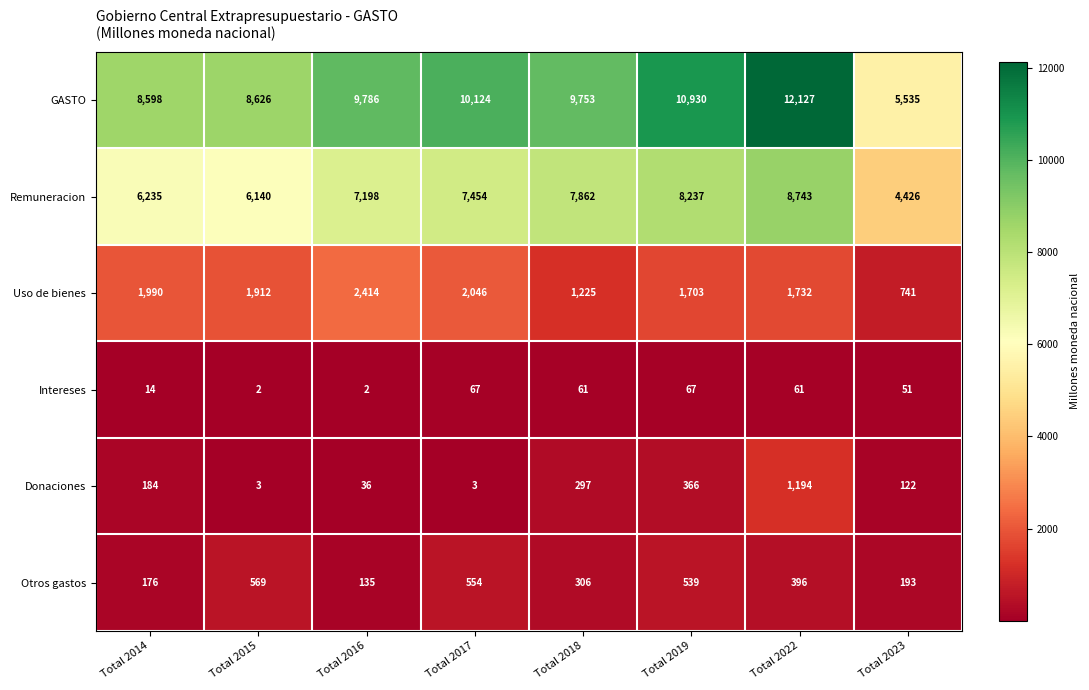

Is it true that Remuneracion equals 6140 at Total 2015?

True